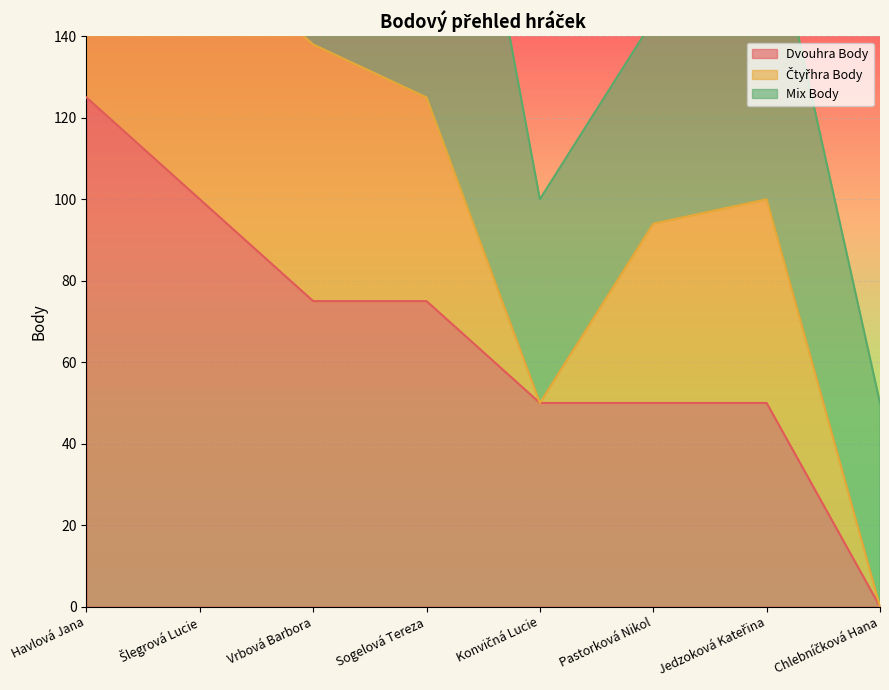

At which category is the sum across all series the highest?

Sogelová Tereza